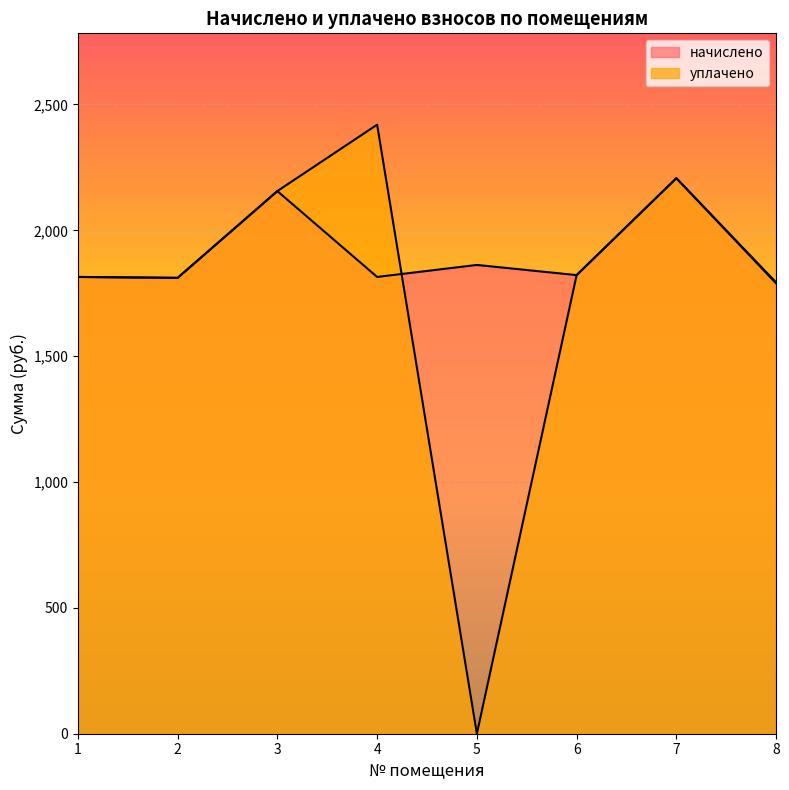

What is the total value across all series at 5?

1862.3